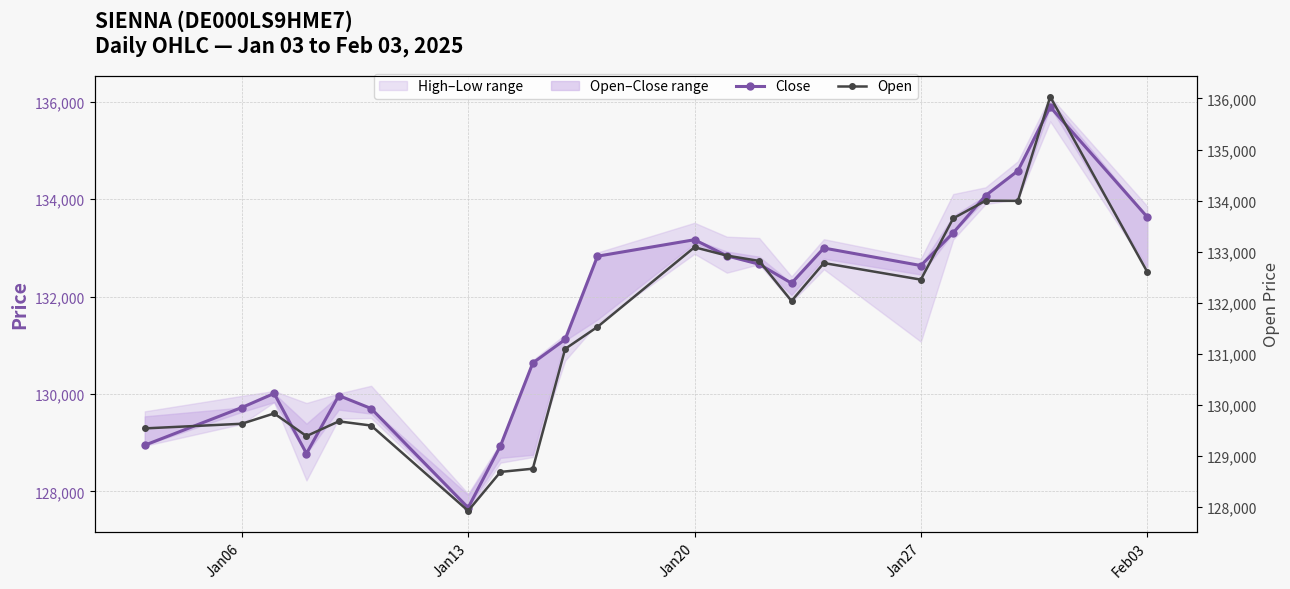

In Close, how many points are higher than both neighbors (excluding endpoints)?

5